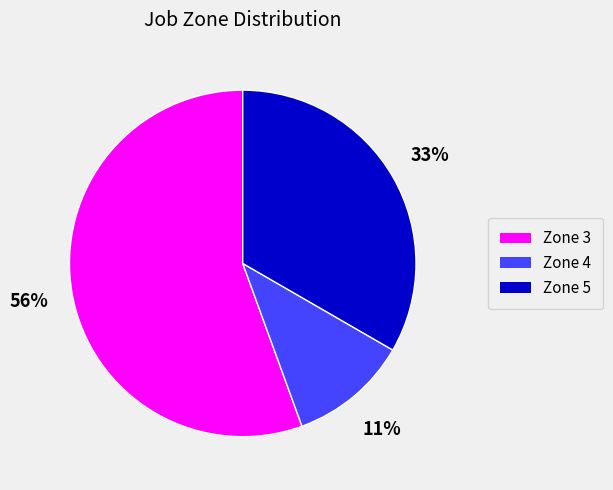

How many slices are in this pie chart?

3